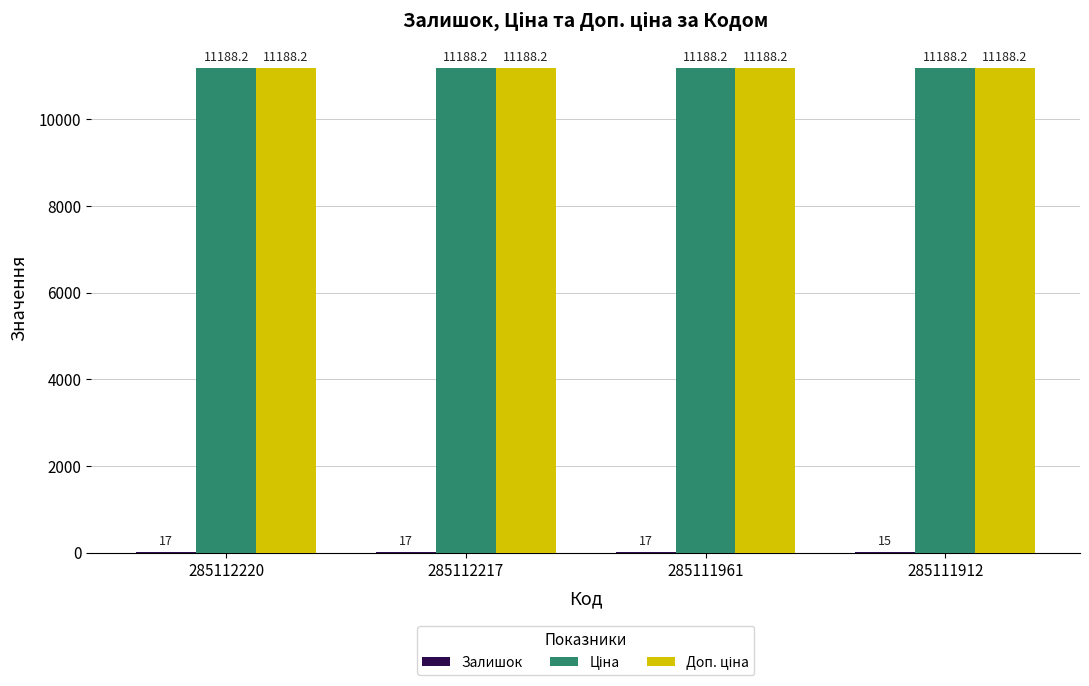

Are the bars grouped side by side (vs. stacked)?

Yes